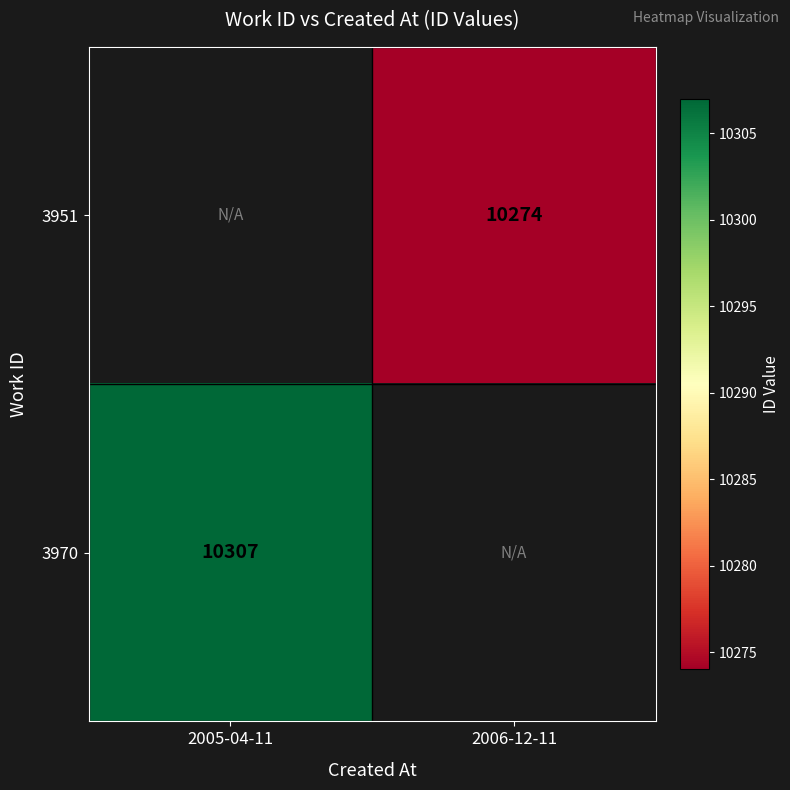

How many categories are shown in the chart?

2